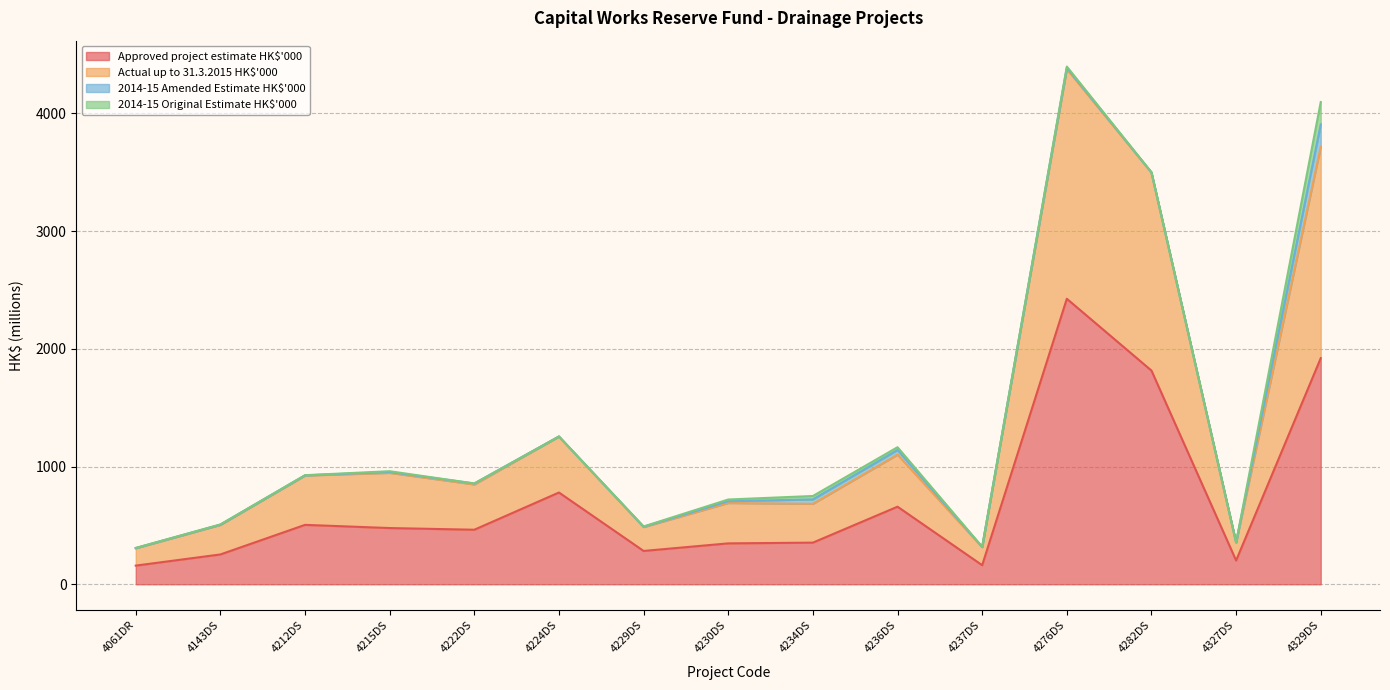

What is the difference between the maximum and minimum values in the Actual up to 31.3.2015 HK$'000 series?

4079.2